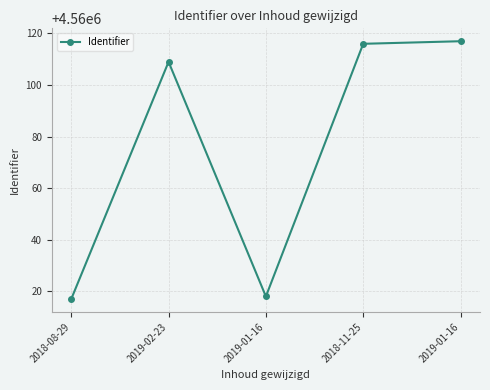

The value at 2019-01-16 is 2649380. True or false?

False